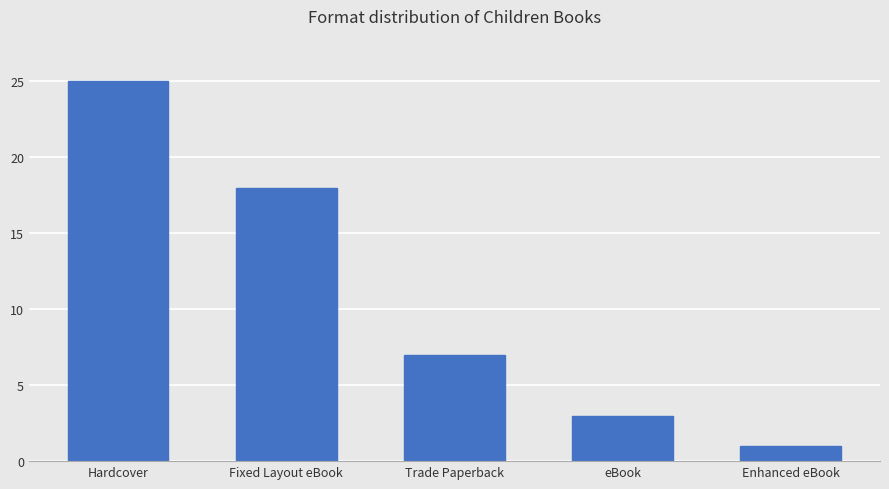

Which has a higher value, Fixed Layout eBook or Trade Paperback?

Fixed Layout eBook